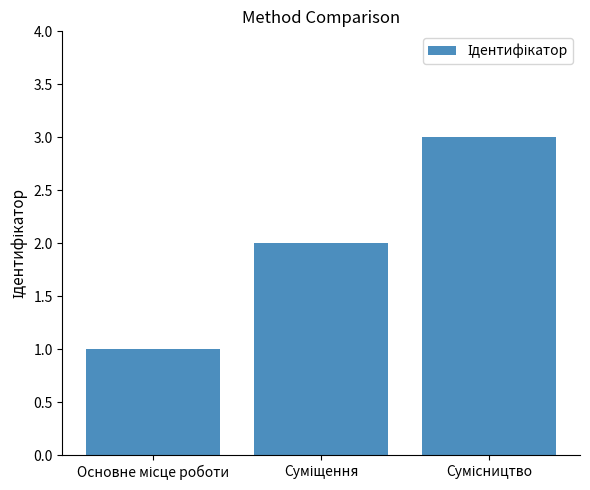

What is the greatest value displayed?

3